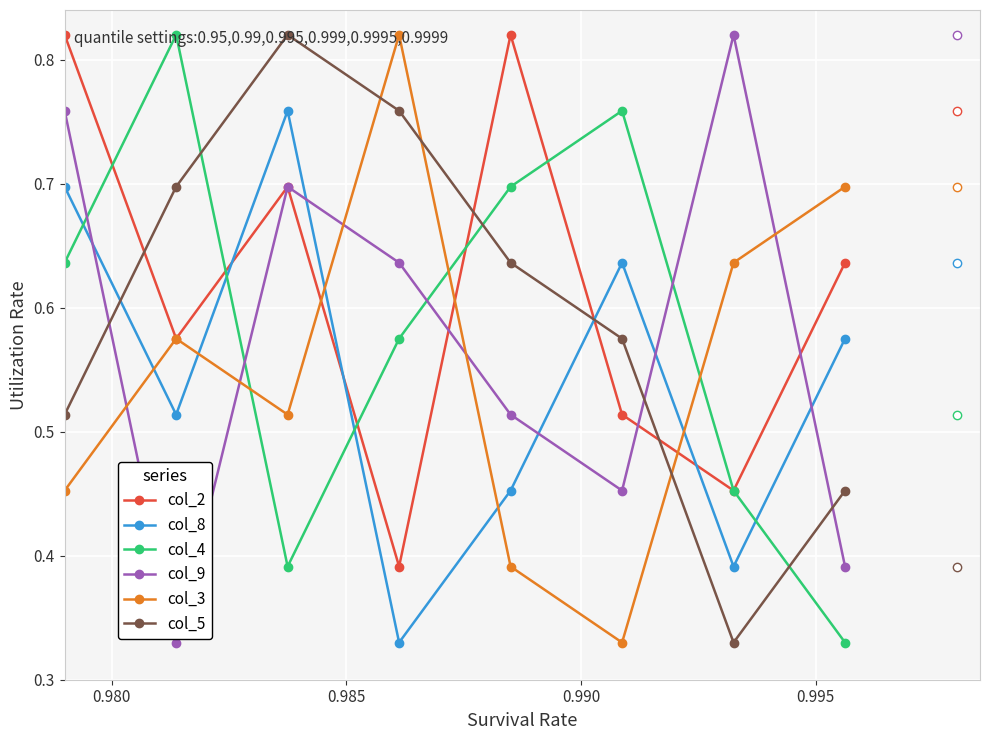

Which series has the largest total across all categories?

col_2